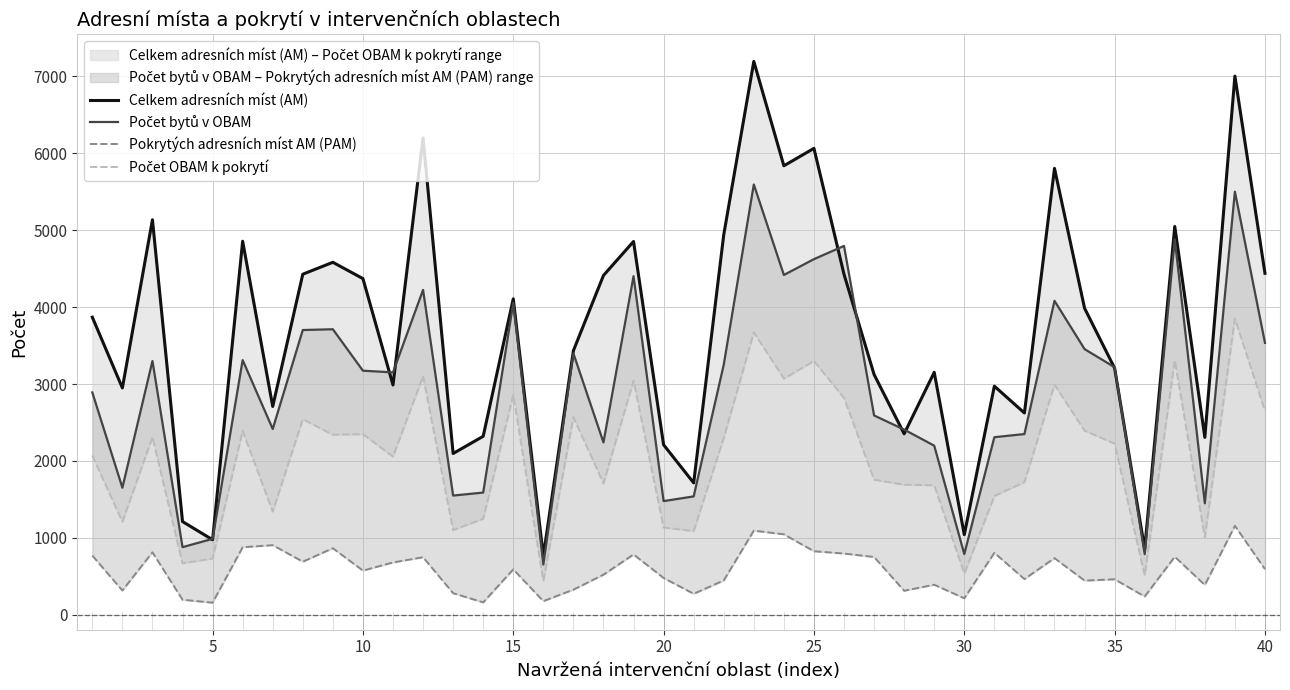

In Počet OBAM k pokrytí, how many points are higher than both neighbors (excluding endpoints)?

13